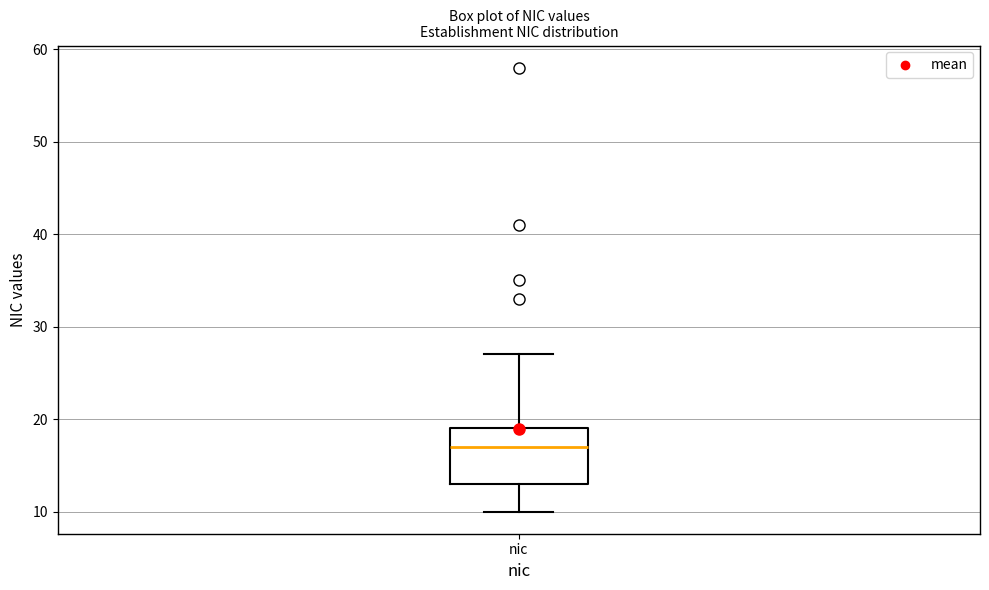

Where does the median line of the box for nic sit on the y-axis? The values are not printed on the chart, so give them approximately, as read against the axis.

17